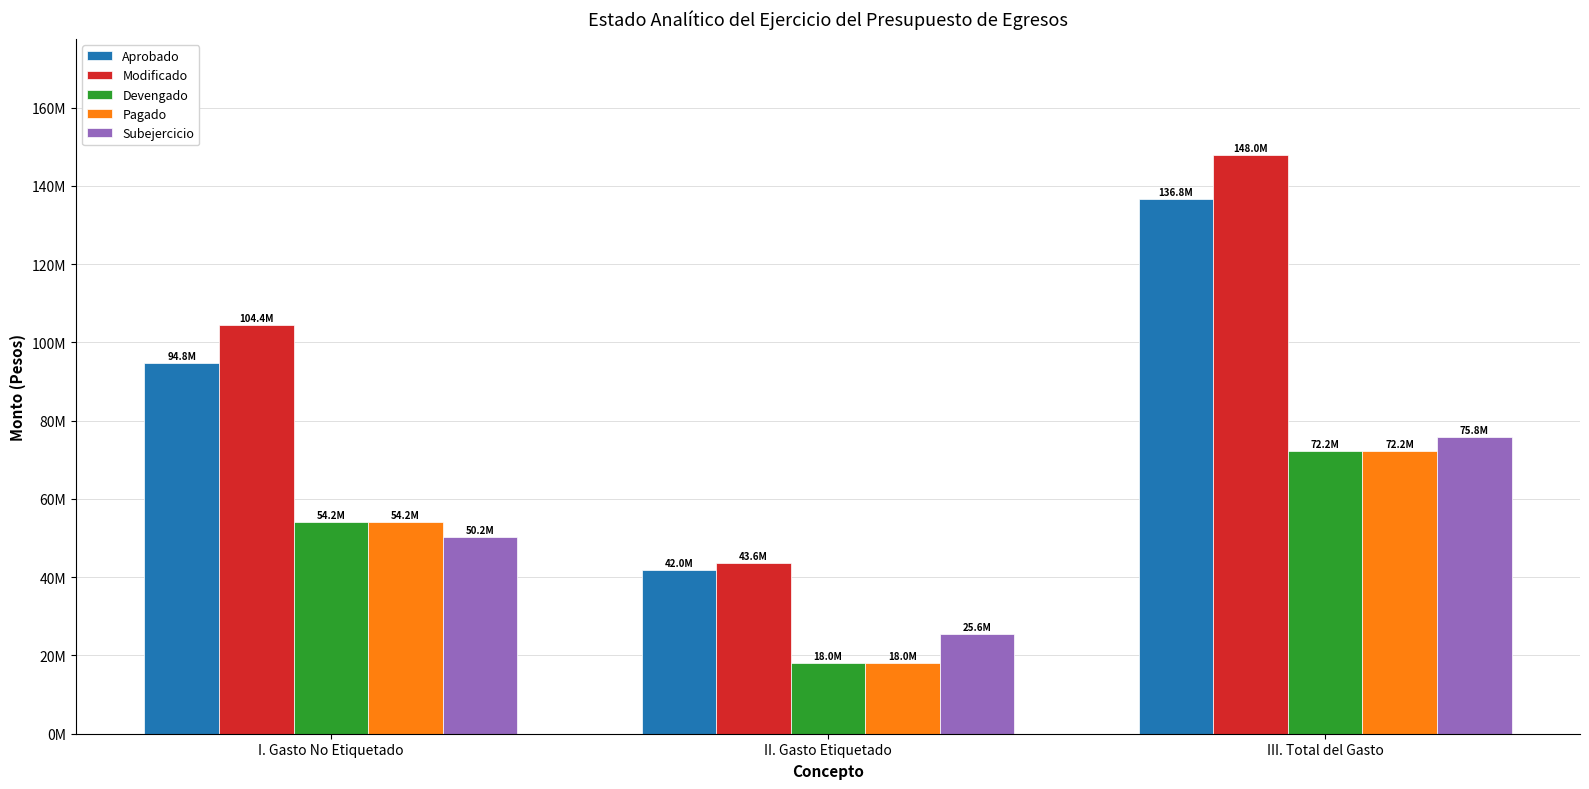

What are all the series names shown in the legend?

Aprobado, Modificado, Devengado, Pagado, Subejercicio